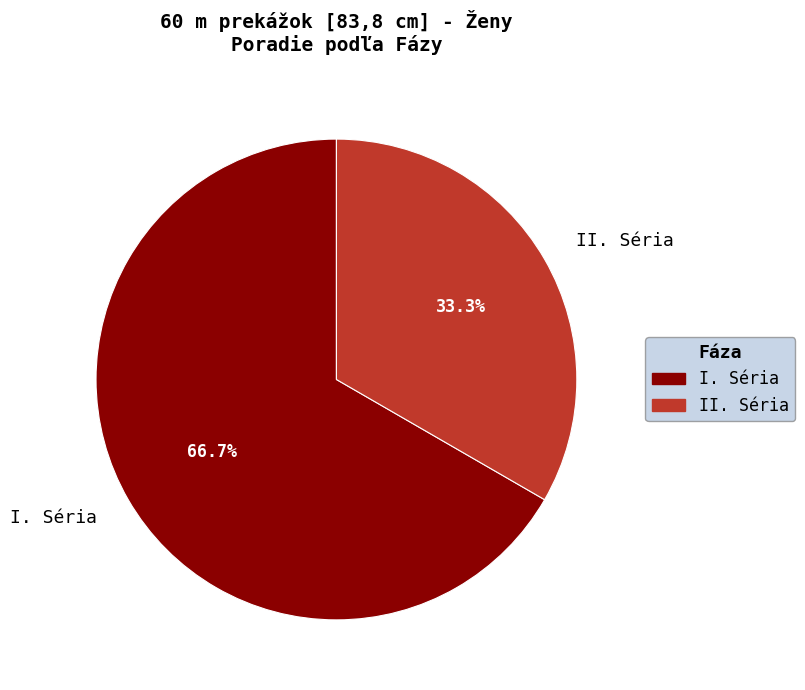

Count the number of slices in the pie.

2